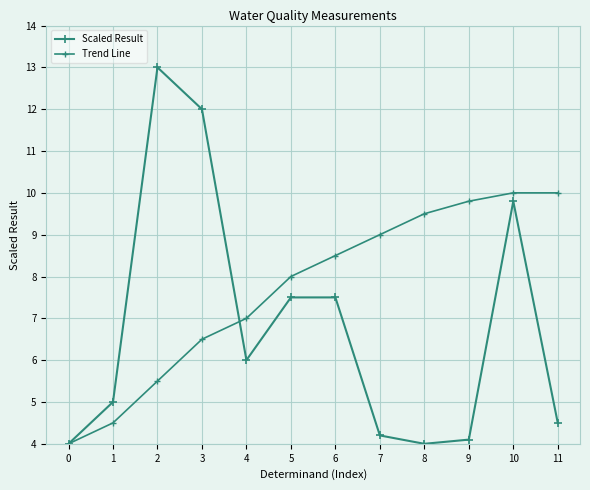

How many lines are shown in the chart?

2